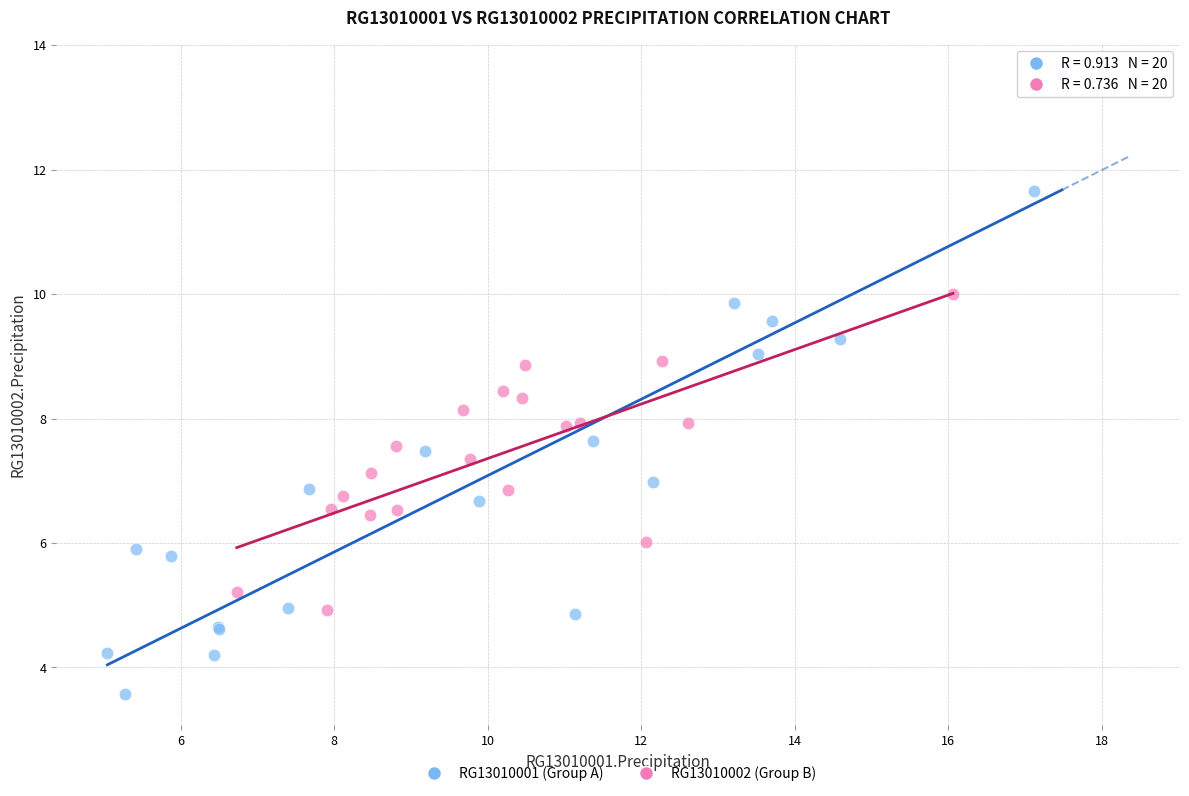

Which series has the largest Y range (max minus min)?

RG13010001 (Group A)